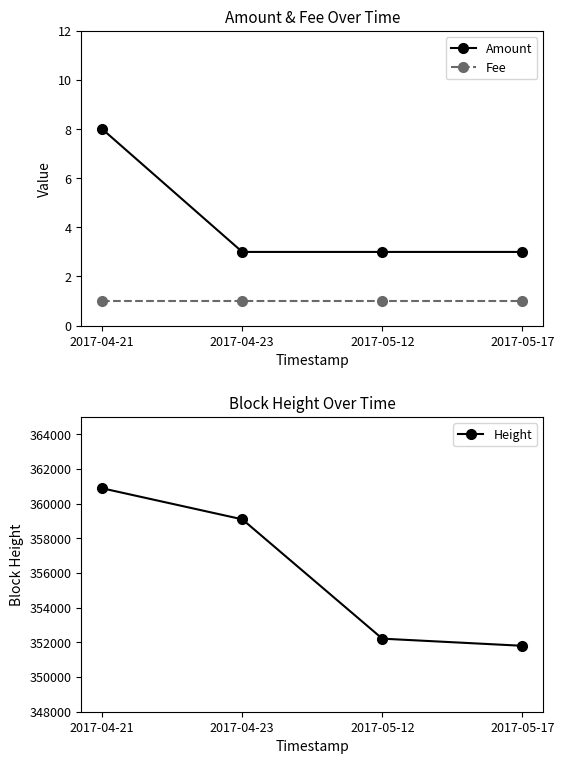

What is the label of the 2nd point from the left?

2017-04-23